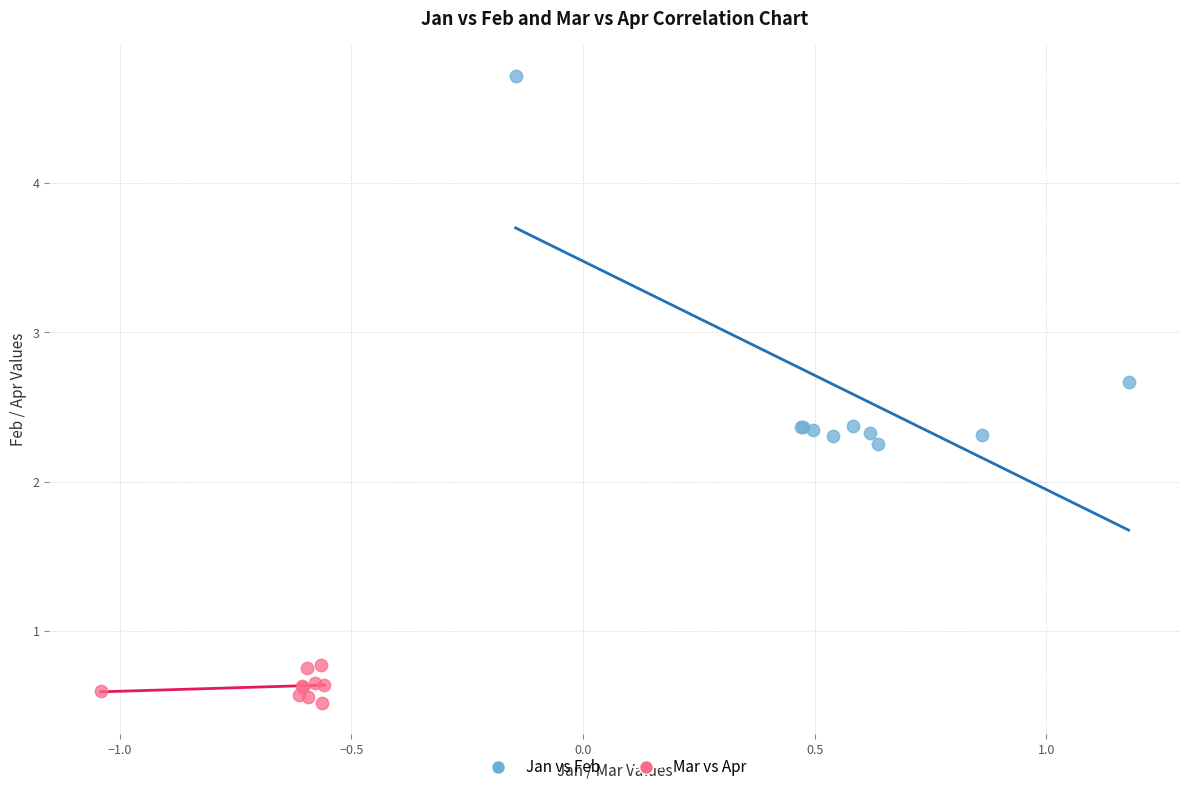

Which series reaches the minimum Y coordinate?

Mar vs Apr